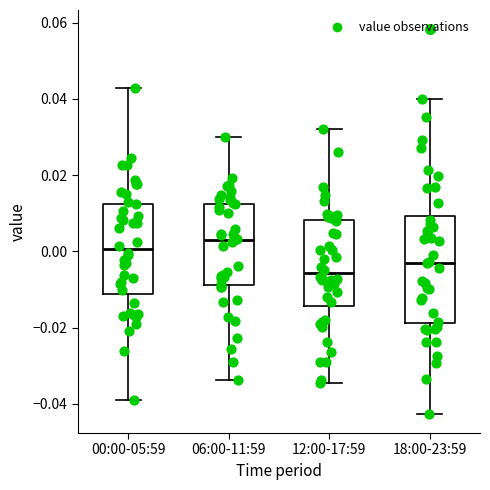

Which box is the tallest, from its lower edge to its upper edge?

18:00-23:59